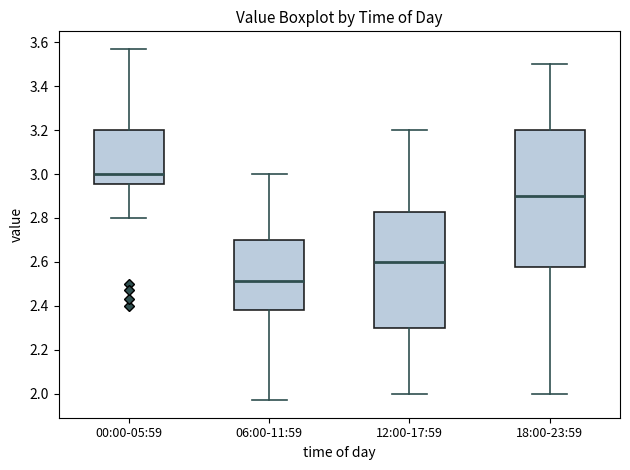

Where does the median line of the box for 18:00-23:59 sit on the y-axis? The values are not printed on the chart, so give them approximately, as read against the axis.

2.90